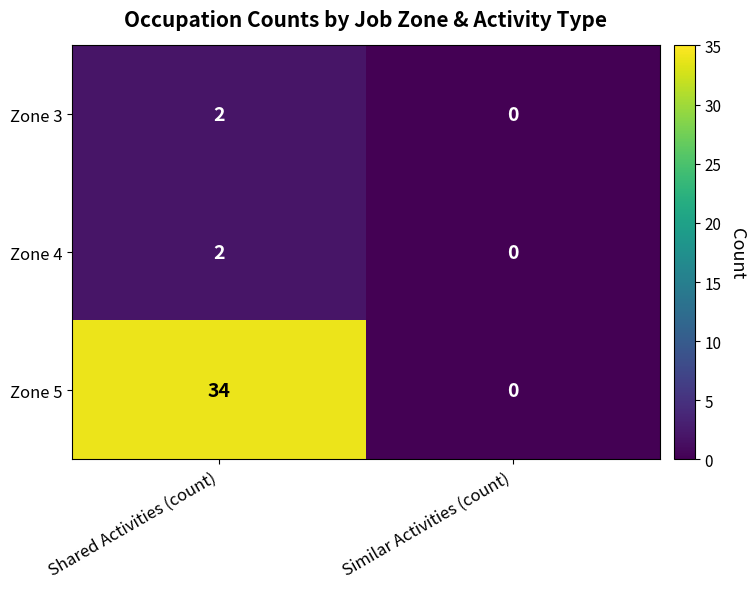

Is it true that Zone 3 equals 1 at Shared Activities (count)?

False